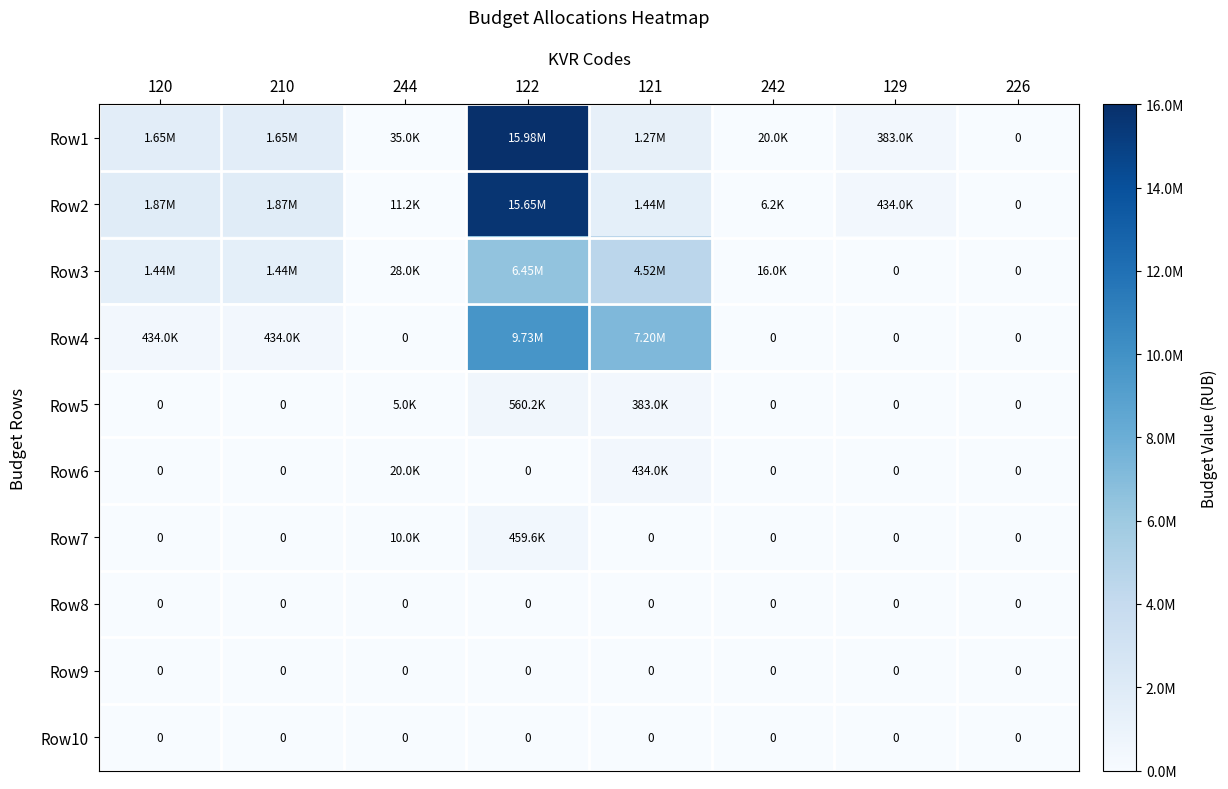

What is the difference between the Row5 values at 244 and 226?

5000.0